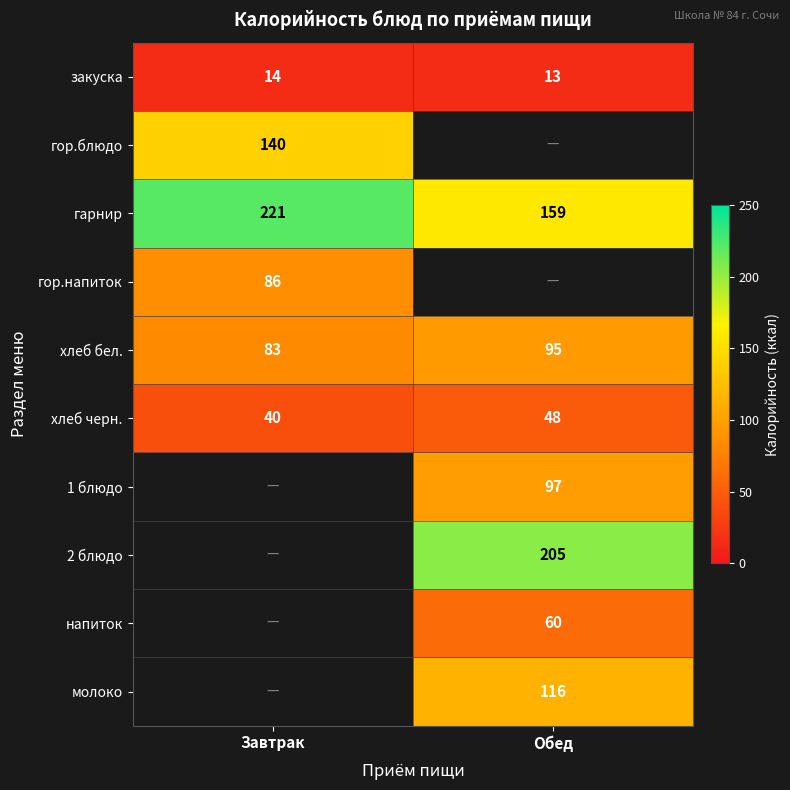

True or false: закуска has a value of 19.0 at Обед.

False